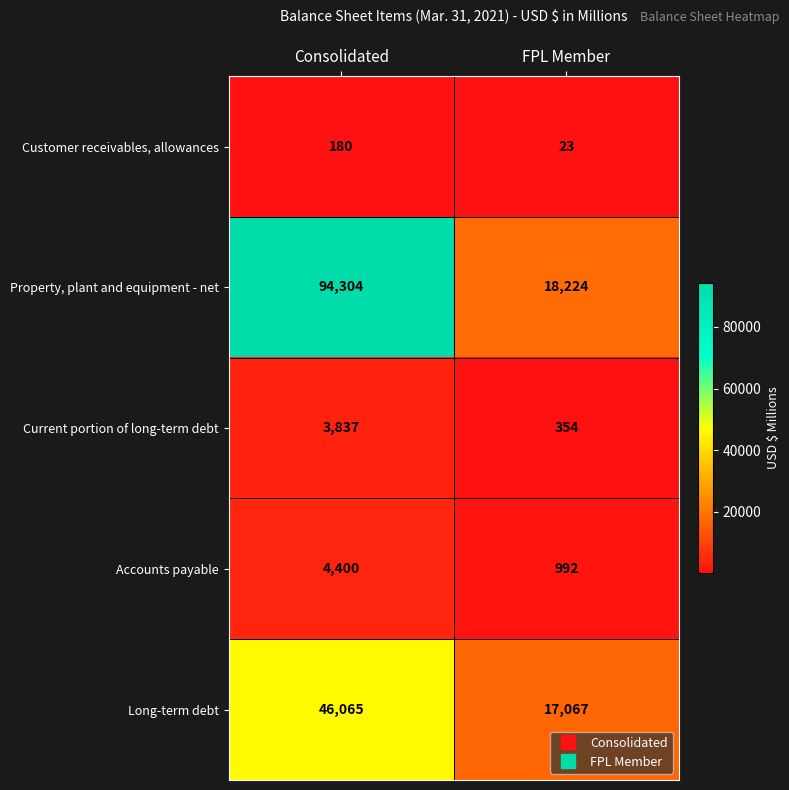

At which label does Property, plant and equipment - net reach its minimum?

FPL Member